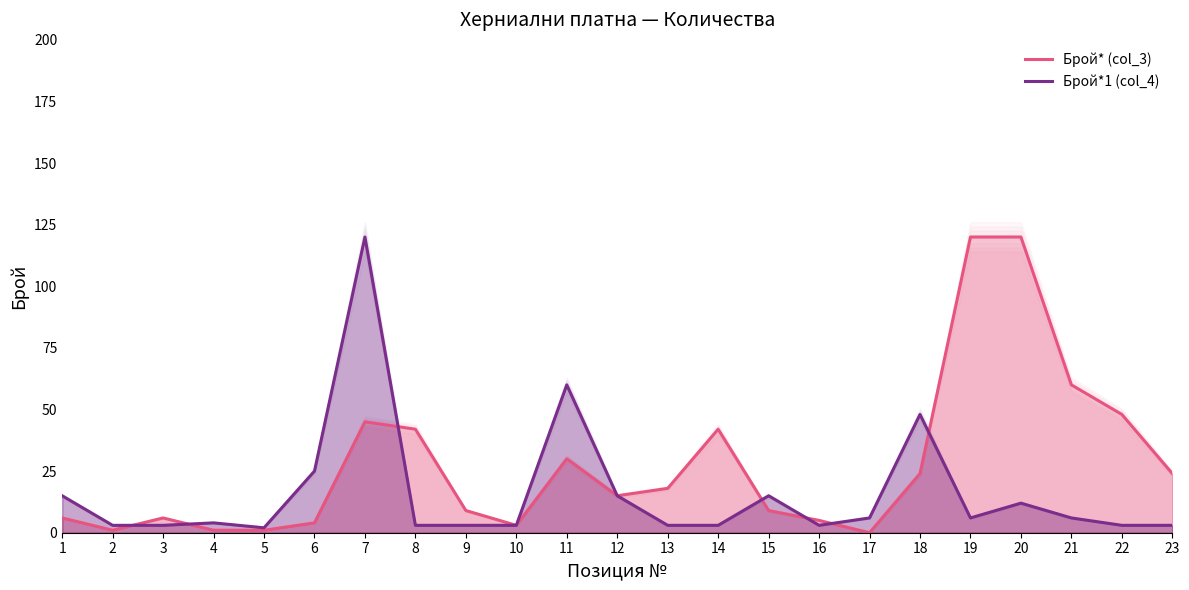

What is the sum of all Брой*1 (col_4) values?

364